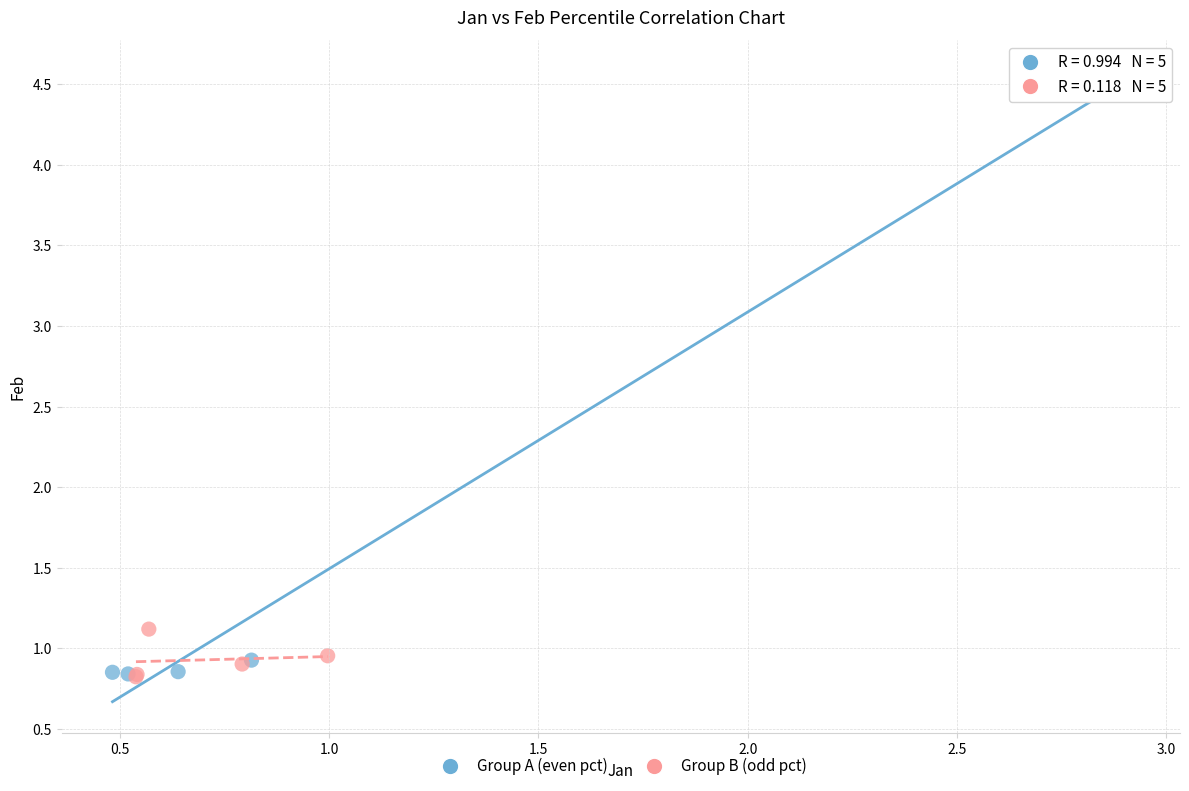

Which series has the widest spread of Y values?

Group A (even pct)